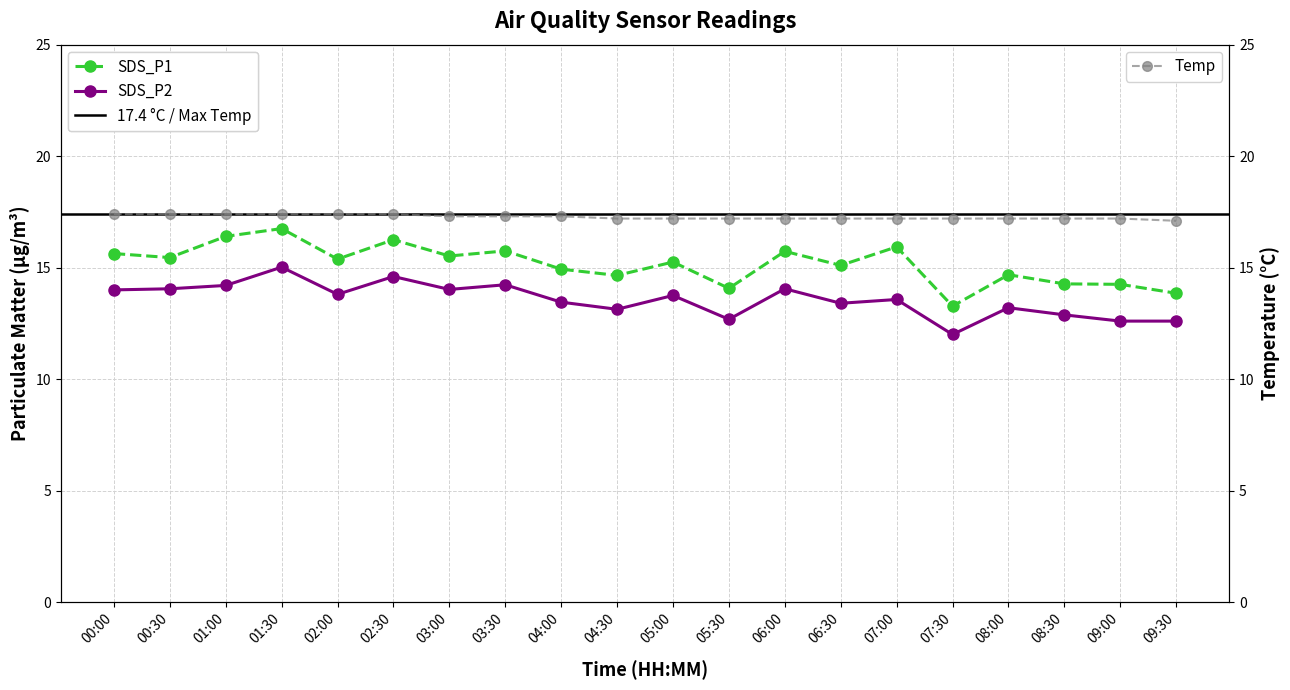

What is the difference between the maximum and minimum values in the SDS_P1 series?

3.5